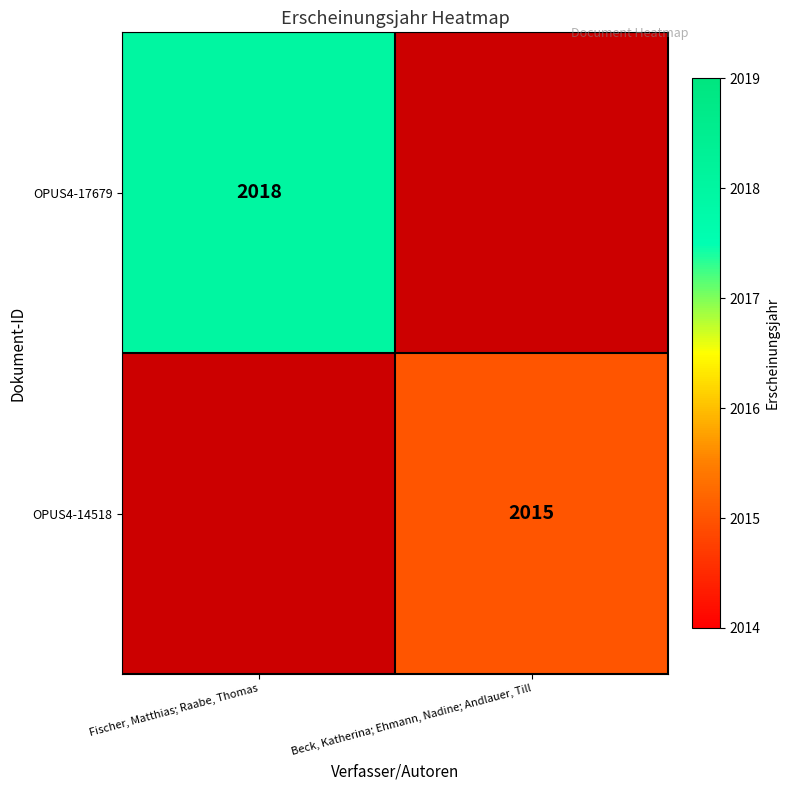

The value of OPUS4-14518 at Beck, Katherina; Ehmann, Nadine; Andlauer, Till is 3486.7. True or false?

False